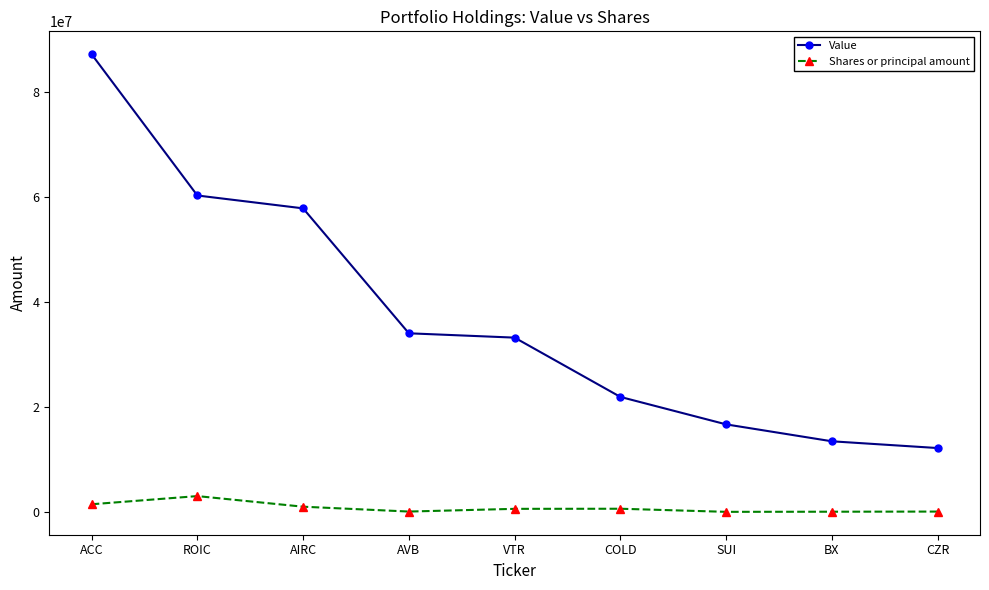

At which category does Shares or principal amount reach its first local peak?

ROIC